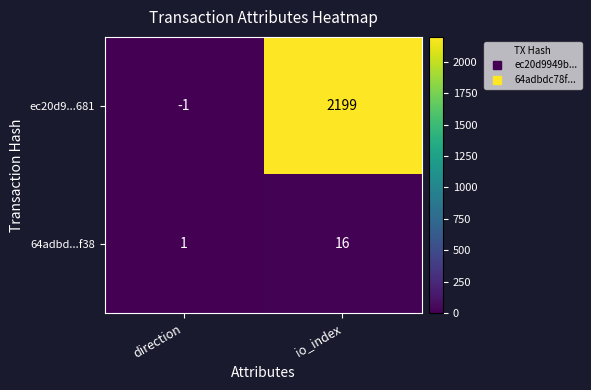

Where is ec20d9...681 nearest to the value 1099?

direction